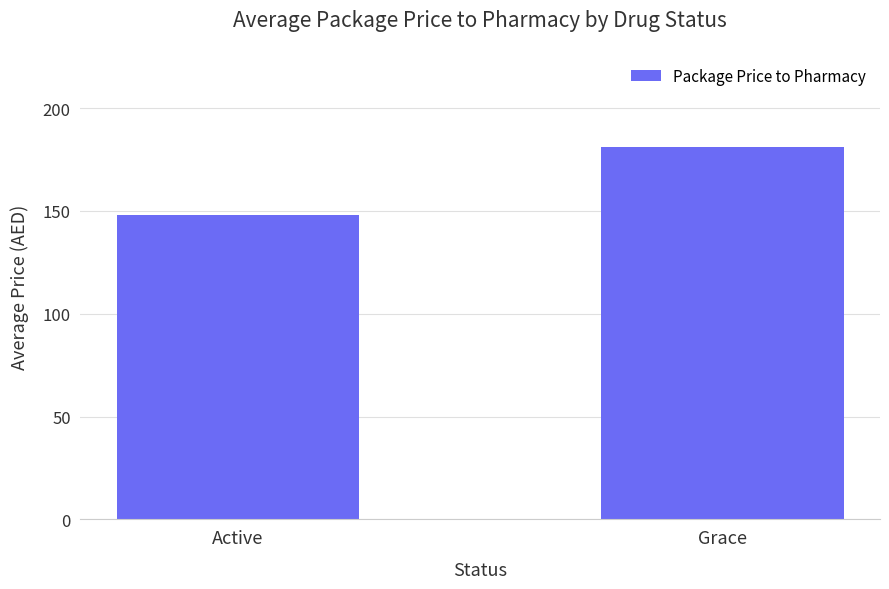

How many bars are there in total?

2